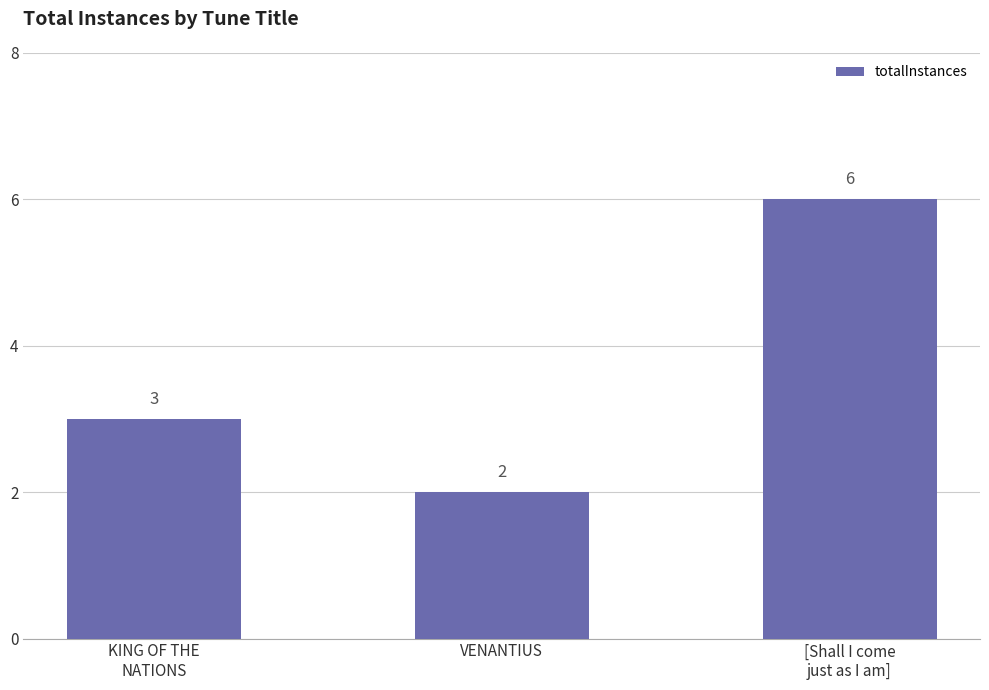

What value does the data have at VENANTIUS?

2